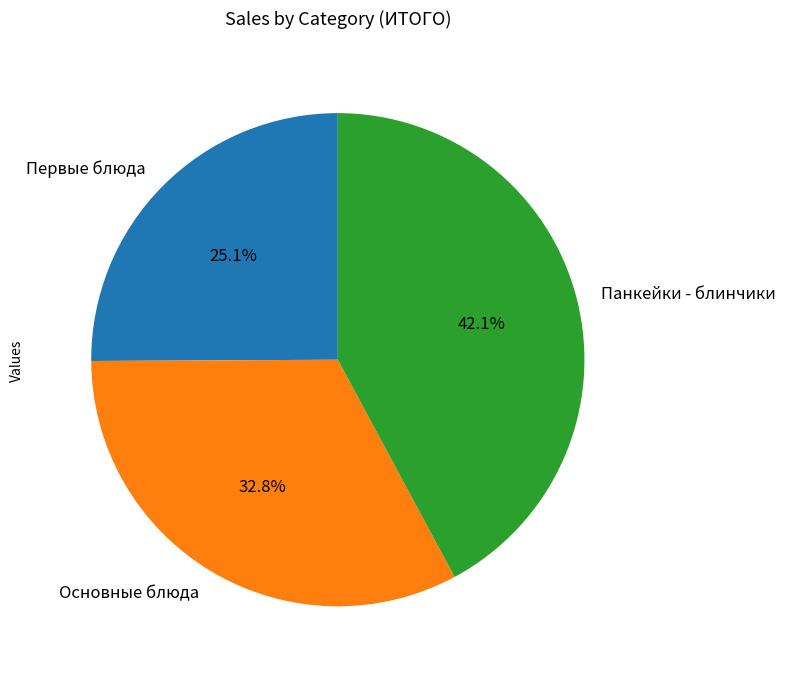

What is the largest slice in the pie chart?

Панкейки - блинчики